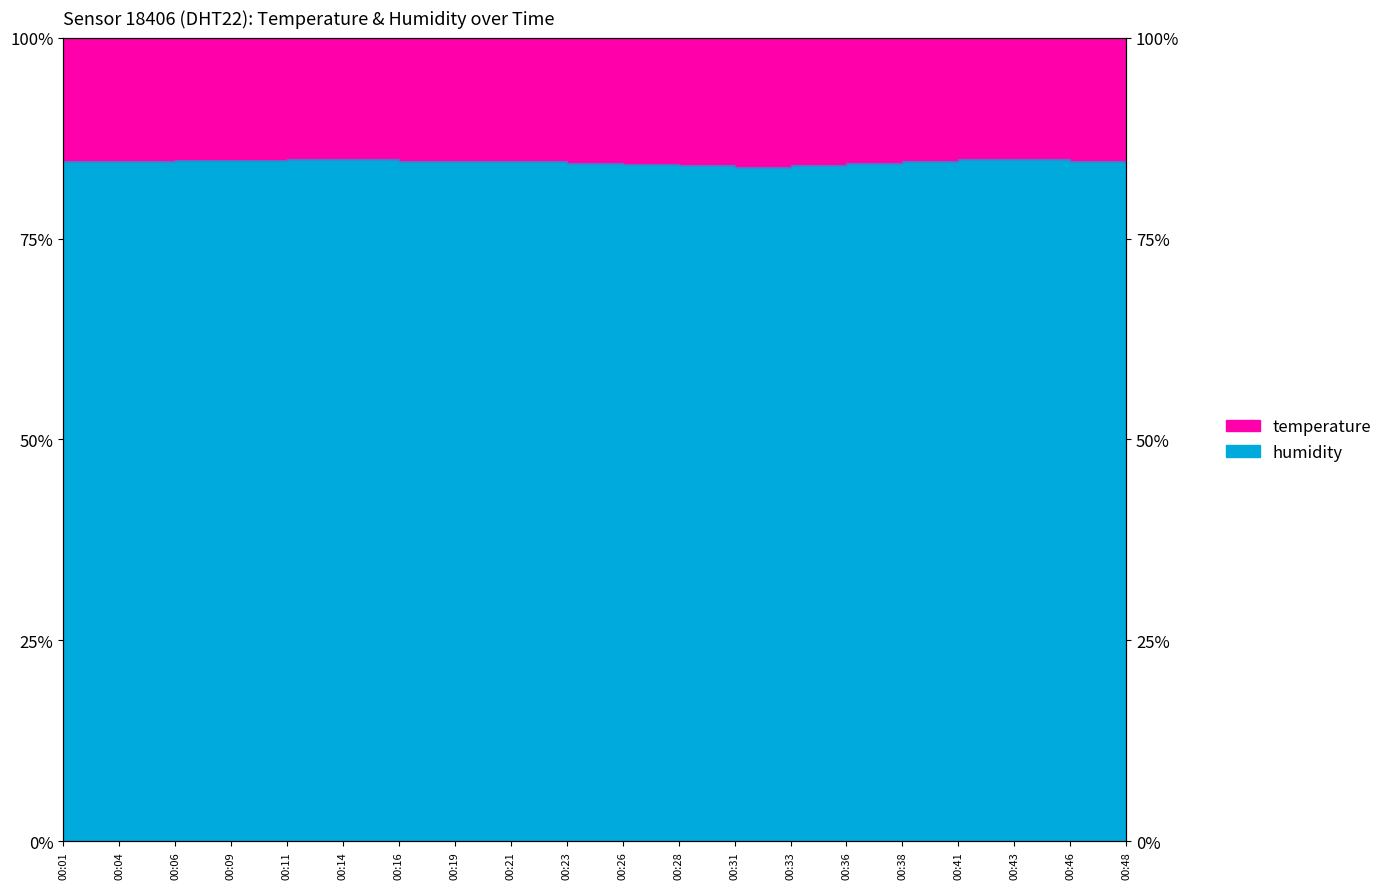

Rank the categories by value from lowest to highest.

00:31, 00:28, 00:33, 00:26, 00:23, 00:36, 00:48, 00:01, 00:04, 00:19, 00:21, 00:38, 00:16, 00:46, 00:06, 00:09, 00:11, 00:14, 00:41, 00:43